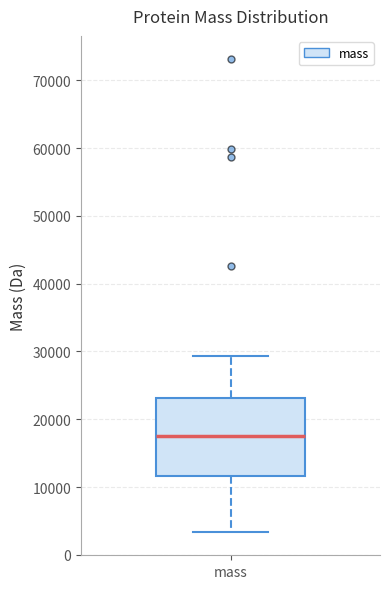

Where does the lower whisker of the box for mass end on the y-axis? The values are not printed on the chart, so give them approximately, as read against the axis.

3000